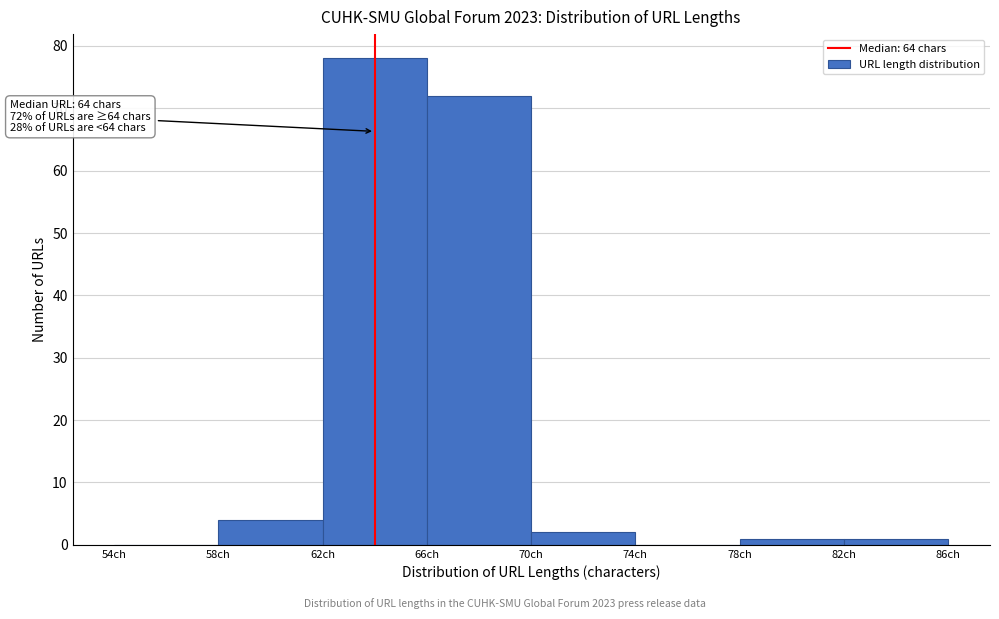

Over which range of the x-axis is the bar tallest?

62 to 66